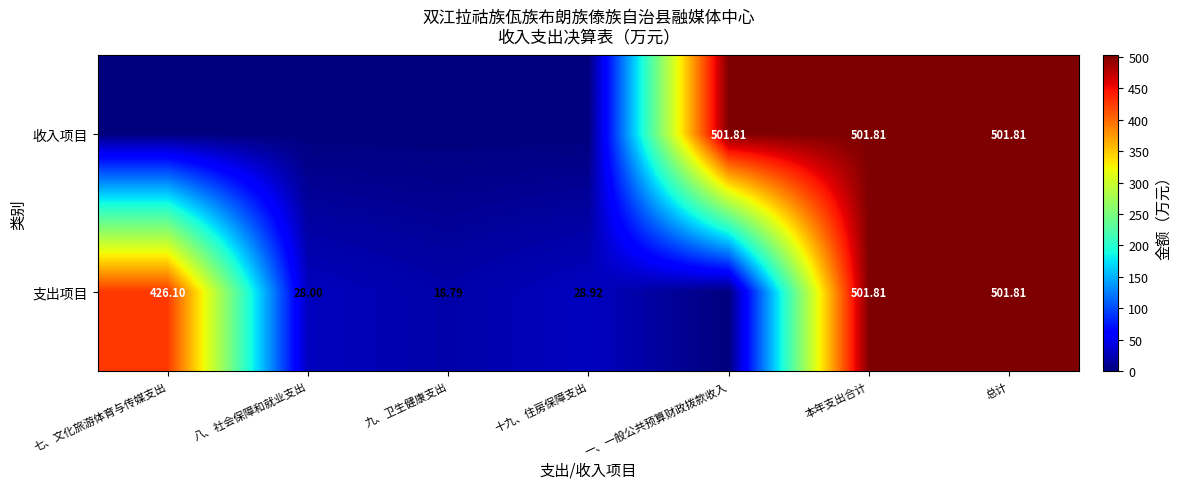

Between 十九、住房保障支出 and 九、卫生健康支出, which is larger?

十九、住房保障支出